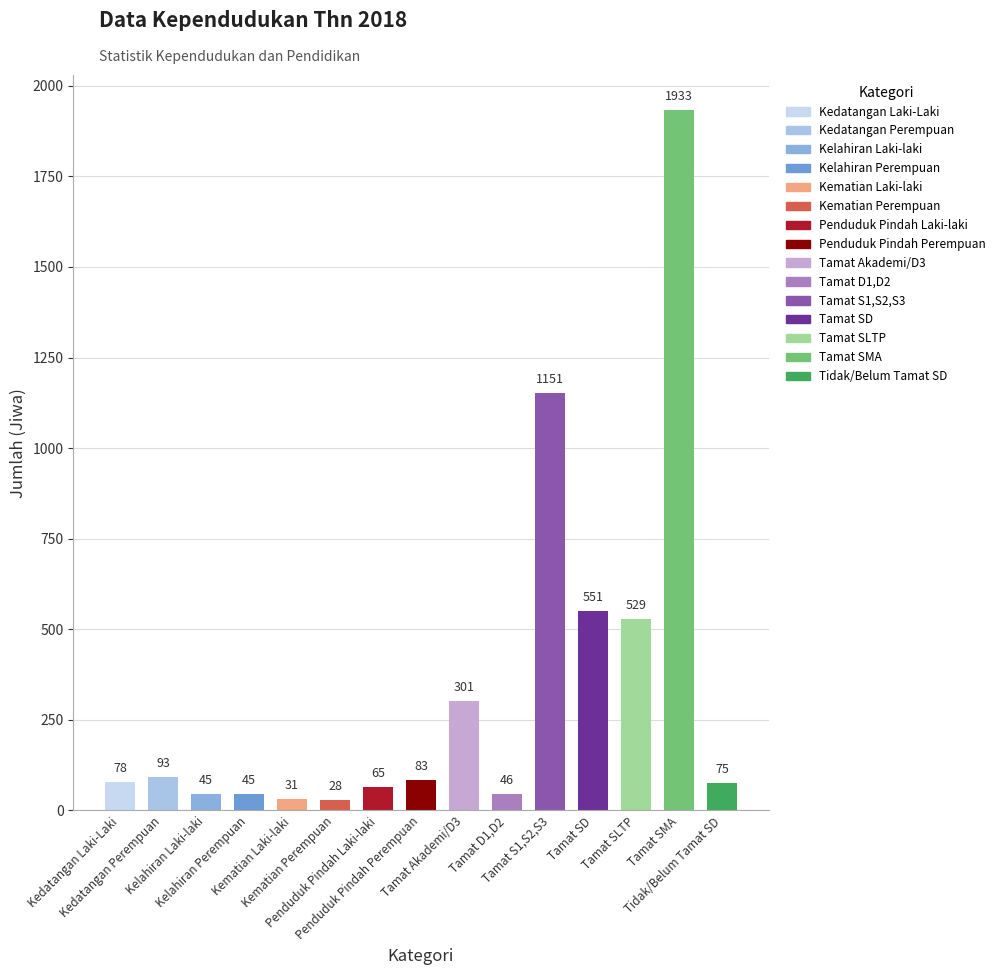

Which label corresponds to the largest value in the chart?

Tamat SMA